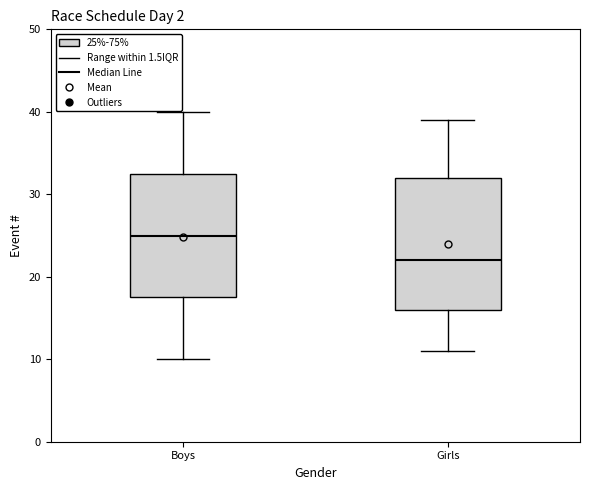

Which box has the highest median line?

Boys